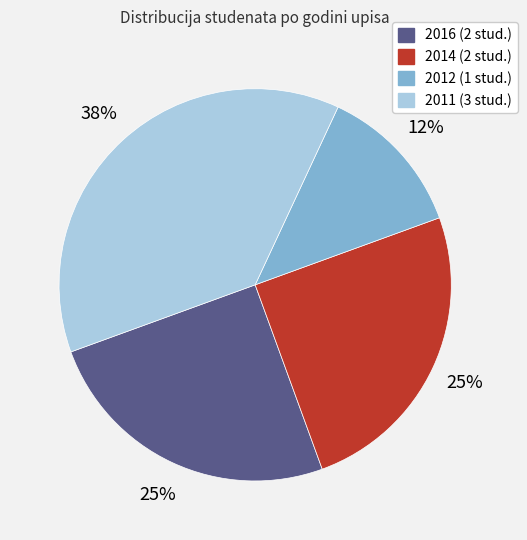

Is there a majority slice in this chart?

No